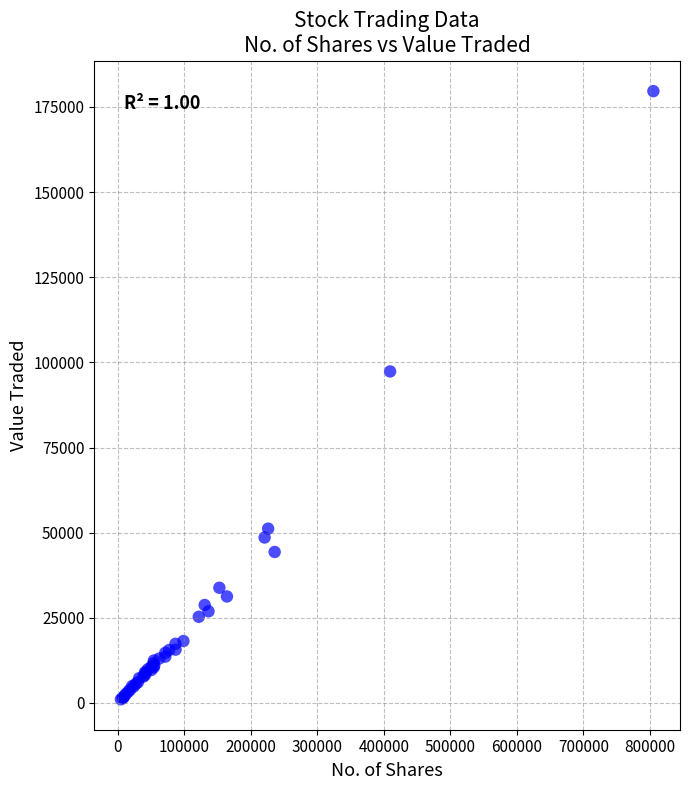

What Y value in the scatter plot is closest to 90348?

97331